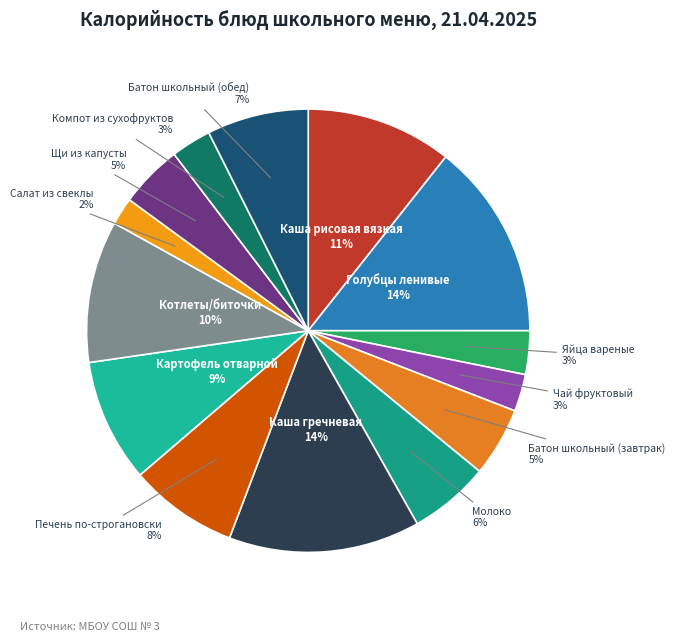

To the nearest percent, what is the combined percentage of Котлеты/биточки and Каша гречневая?

24%